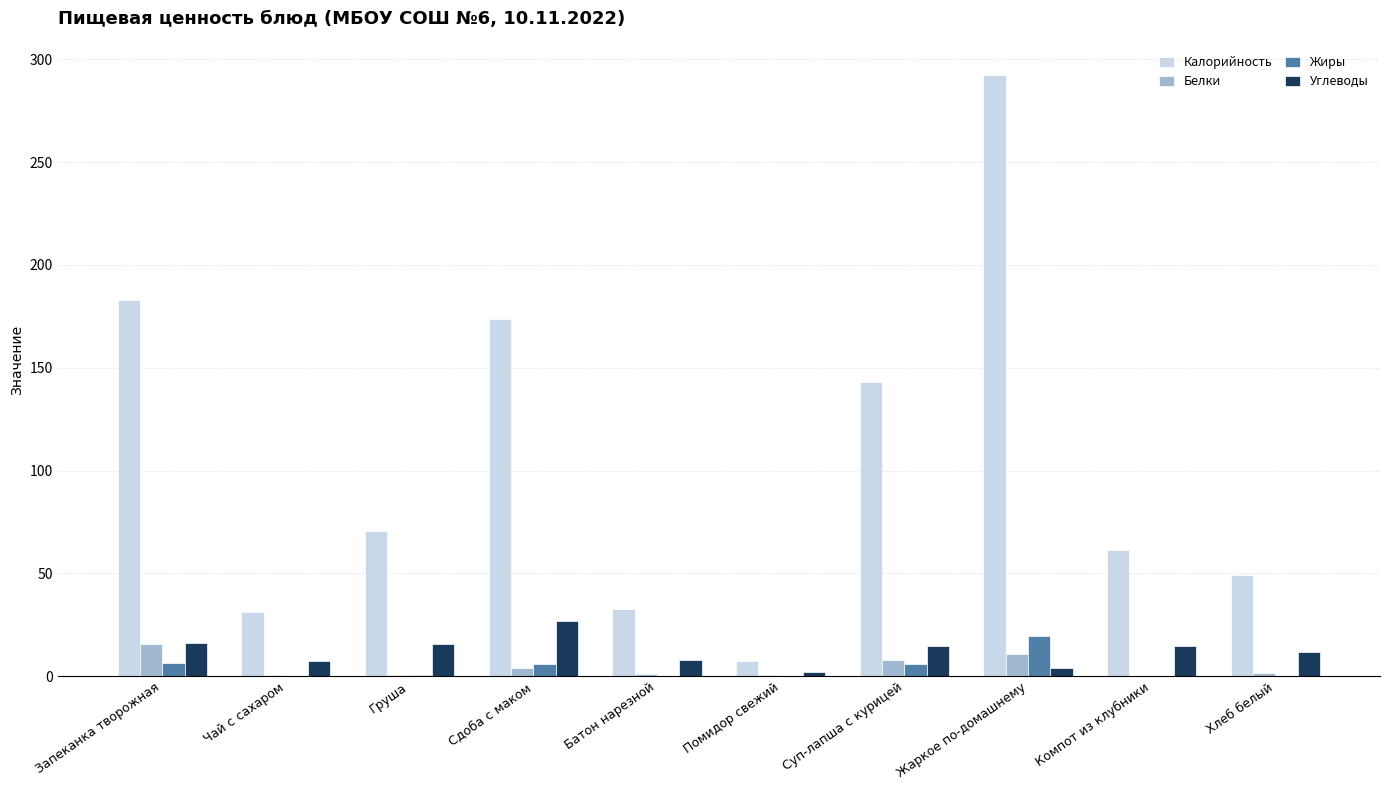

What is the sum of the Калорийность values at Компот из клубники and Сдоба с маком?

234.7